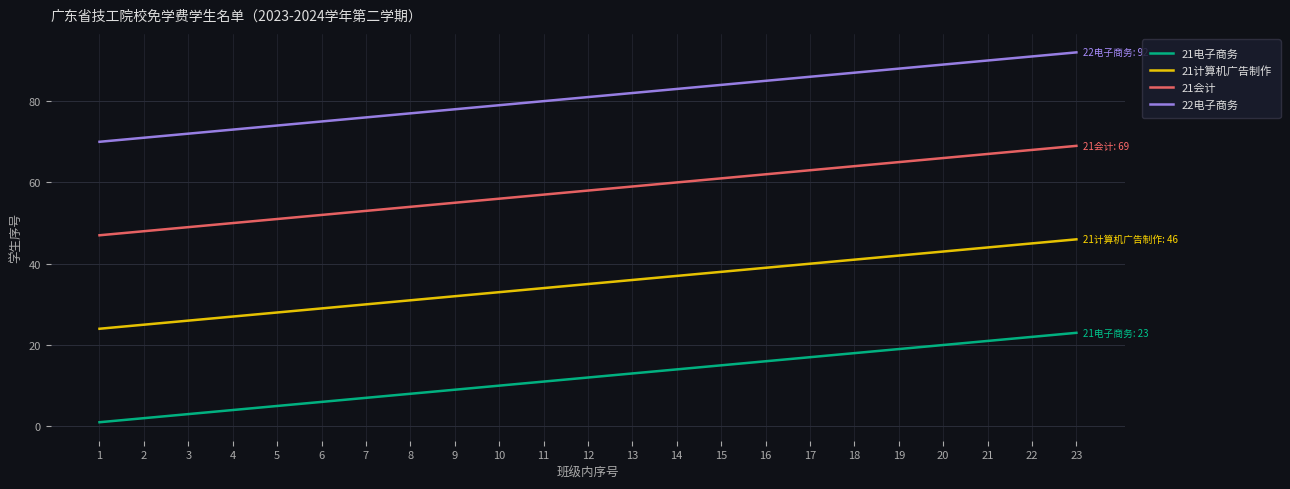

True or false: 21会计 has a value of 52 at 6.

True